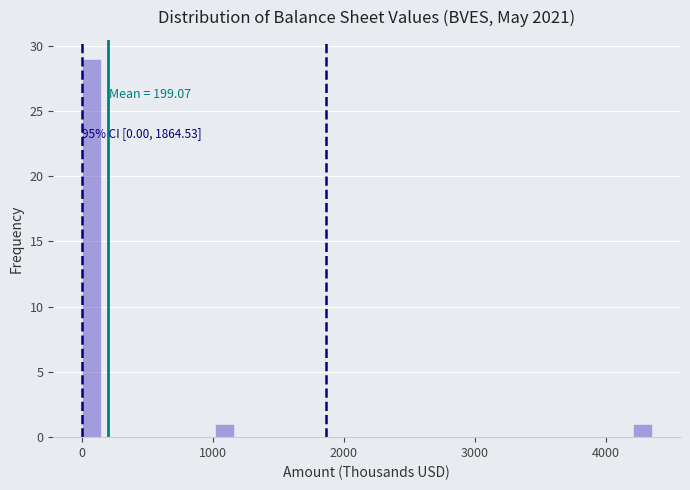

Read against the x-axis, roughly where is the centre of the tallest bar?

100